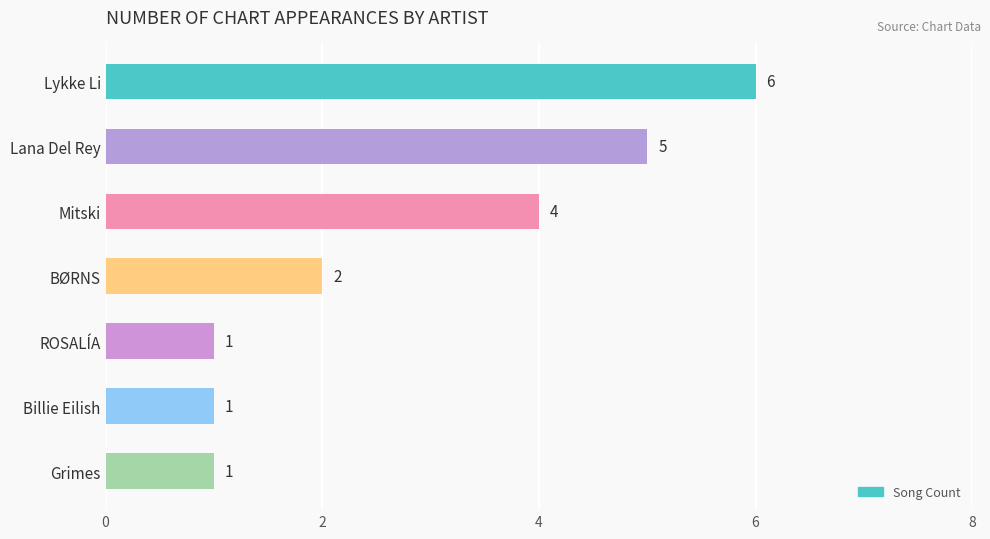

What is the value of the 1st bar from the top?

6